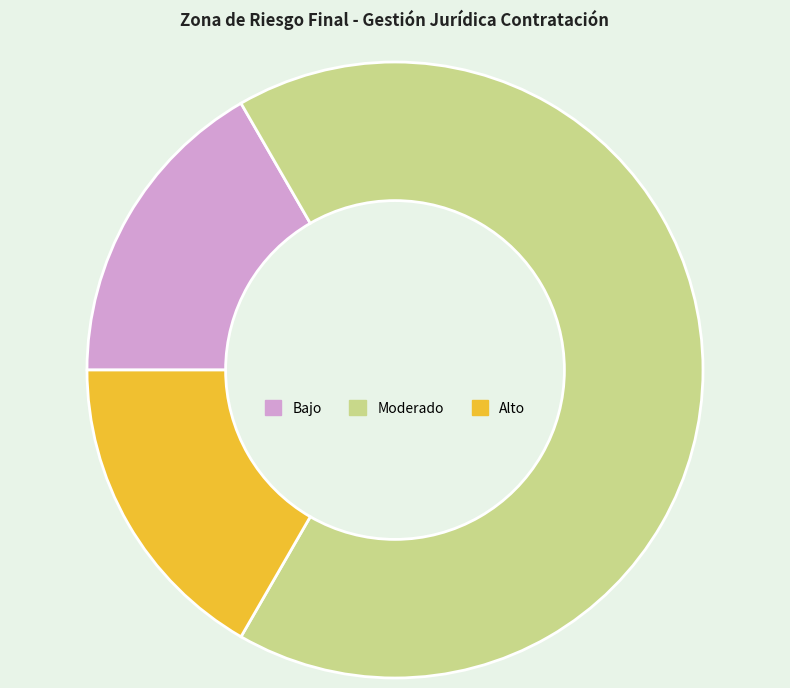

Is there a majority slice in this chart?

Yes